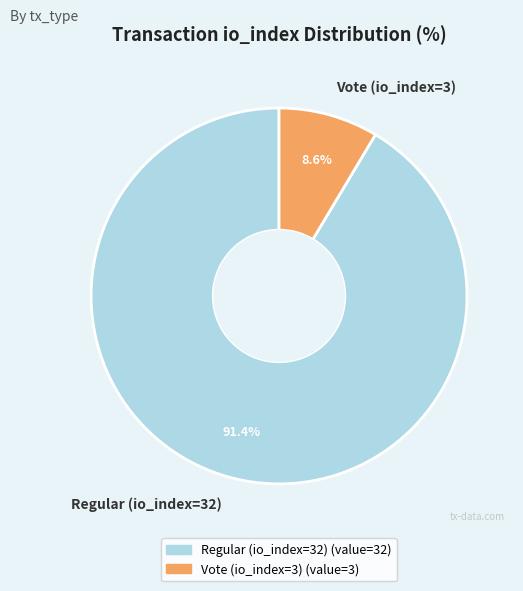

Approximately how many times larger is the value at Vote (io_index=3) compared to Regular (io_index=32)?

0.1